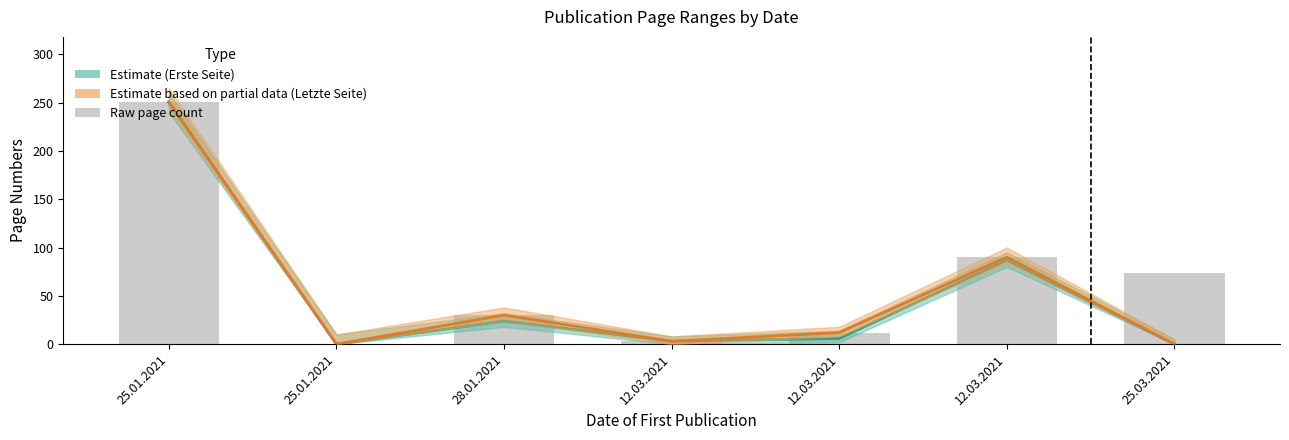

Rank the series by their maximum value, from highest to lowest.

Letzte Seite (Estimate based on partial data), Raw page count, Erste Seite (Estimate)